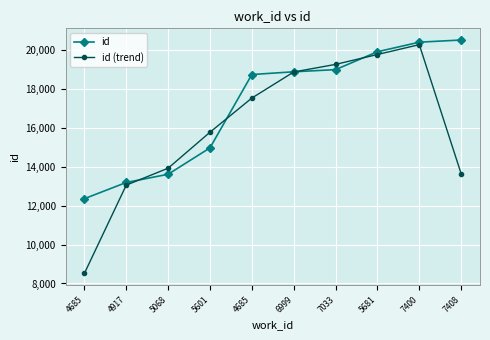

Where does the id (trend) series first go above 17531?

6999